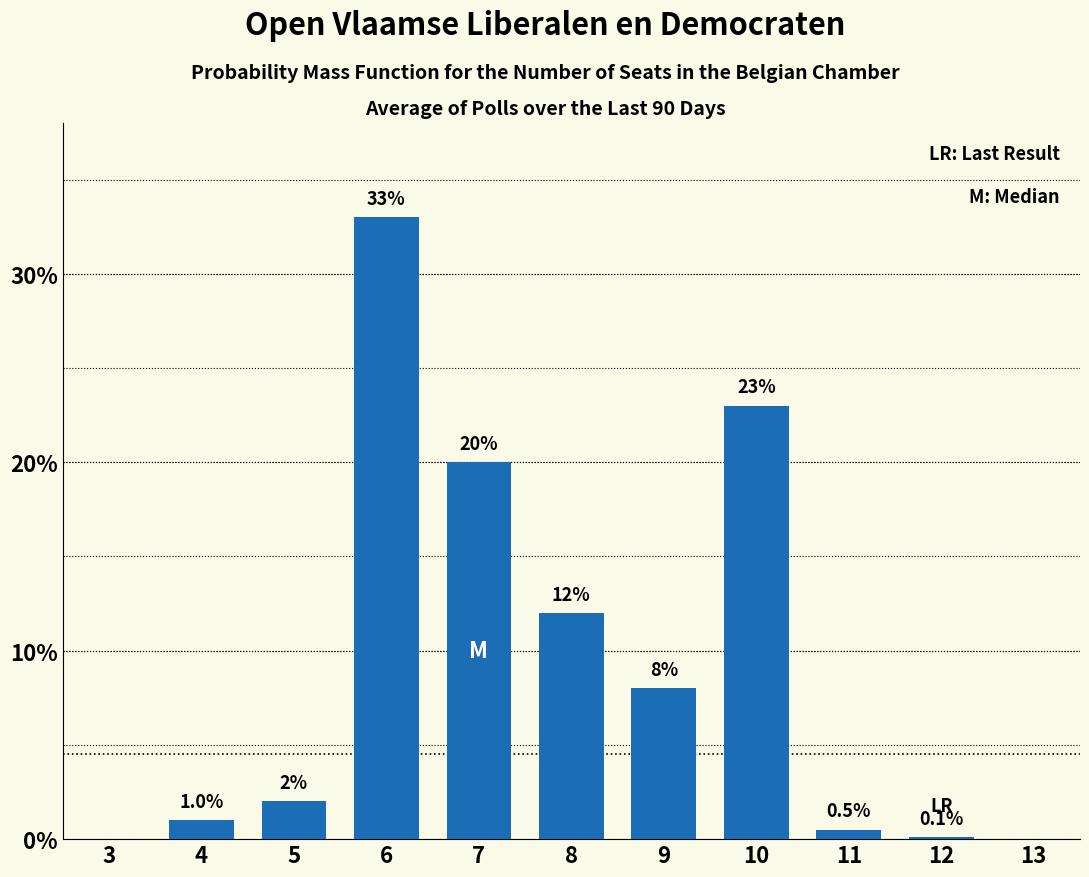

Reading right to left, what are all the values shown in this chart?

13=0.0	12=0.1	11=0.5	10=23.0	9=8.0	8=12.0	7=20.0	6=33.0	5=2.0	4=1.0	3=0.0